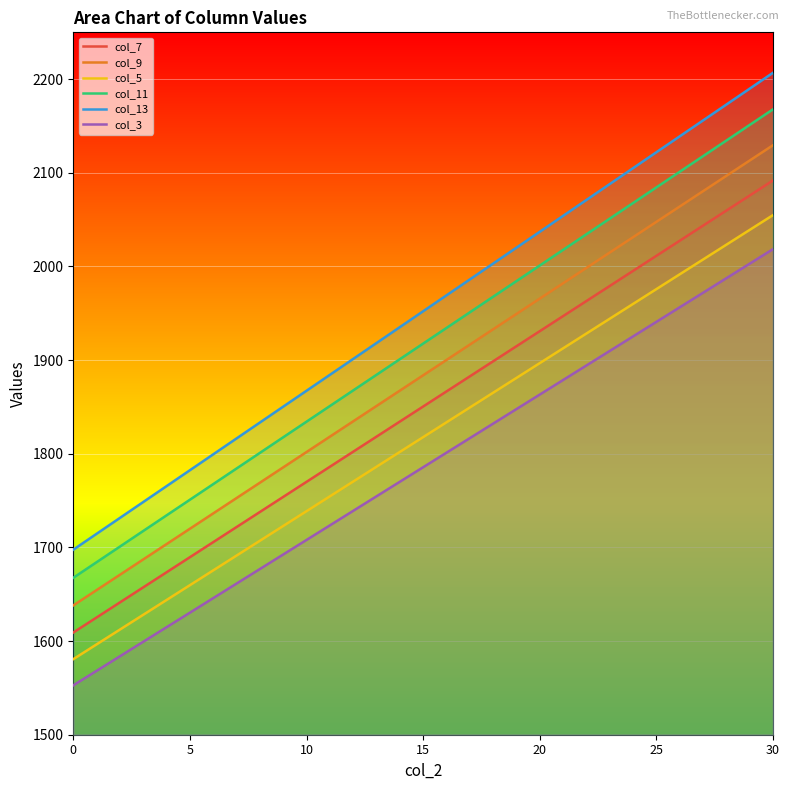

True or false: col_5 has more than 2 interior local peaks.

False